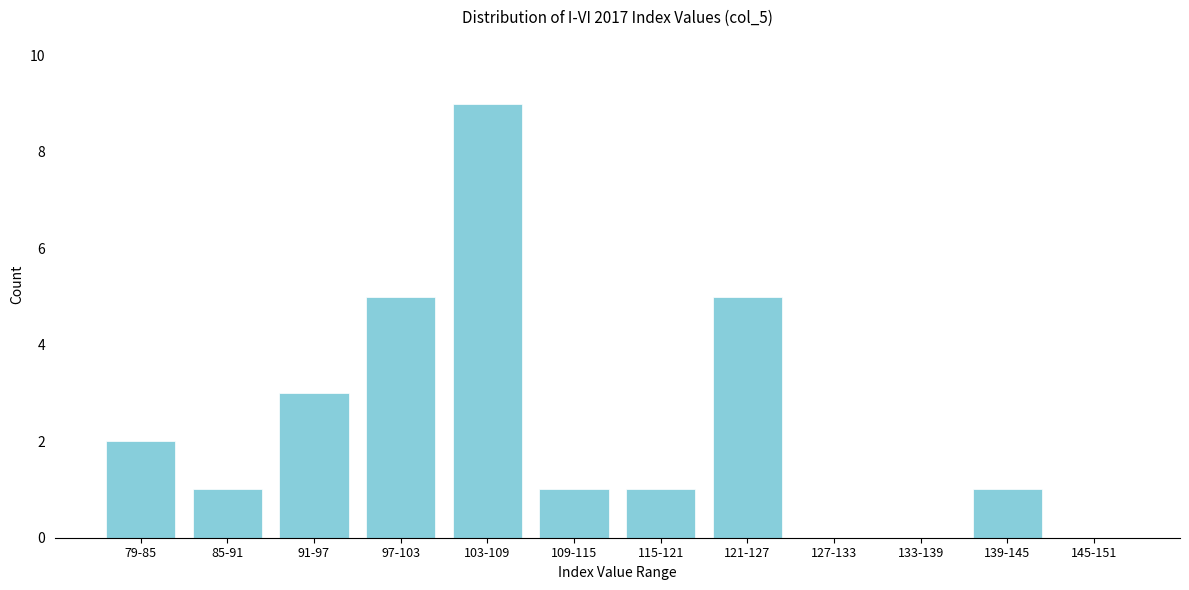

Reading right to left, transcribe all the data shown in this chart.

145-151=0	139-145=1	133-139=0	127-133=0	121-127=5	115-121=1	109-115=1	103-109=9	97-103=5	91-97=3	85-91=1	79-85=2